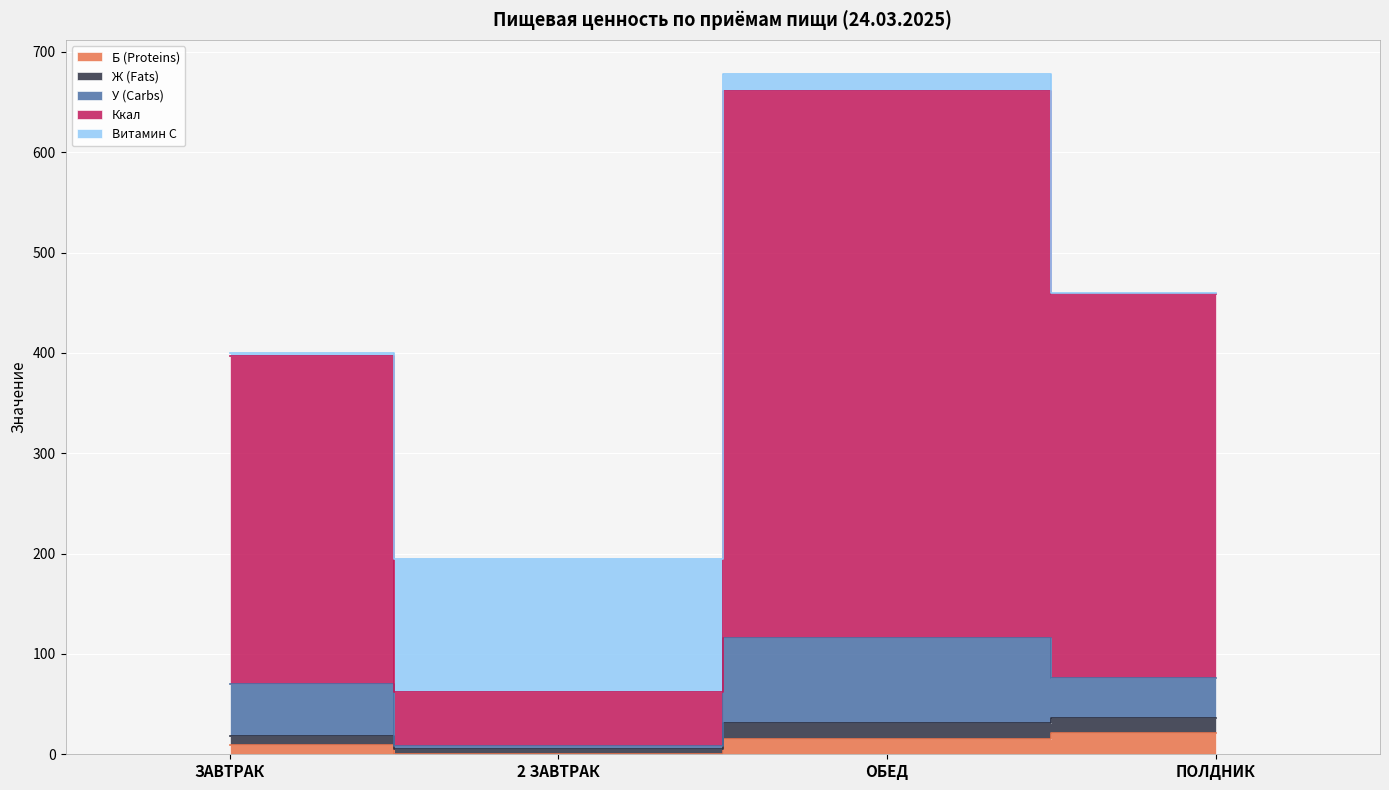

Reading left to right, transcribe all the data shown in this chart.

Б (Proteins): ЗАВТРАК=9.0	2 ЗАВТРАК=0.6	ОБЕД=15.1	ПОЛДНИК=20.9
Ж (Fats): ЗАВТРАК=9.2	2 ЗАВТРАК=4.4	ОБЕД=15.8	ПОЛДНИК=15.2
У (Carbs): ЗАВТРАК=51.9	2 ЗАВТРАК=3.4	ОБЕД=85.4	ПОЛДНИК=40.2
Ккал: ЗАВТРАК=327.3	2 ЗАВТРАК=53.7	ОБЕД=544.8	ПОЛДНИК=382.5
Витамин С: ЗАВТРАК=2.0	2 ЗАВТРАК=132.3	ОБЕД=16.9	ПОЛДНИК=0.7